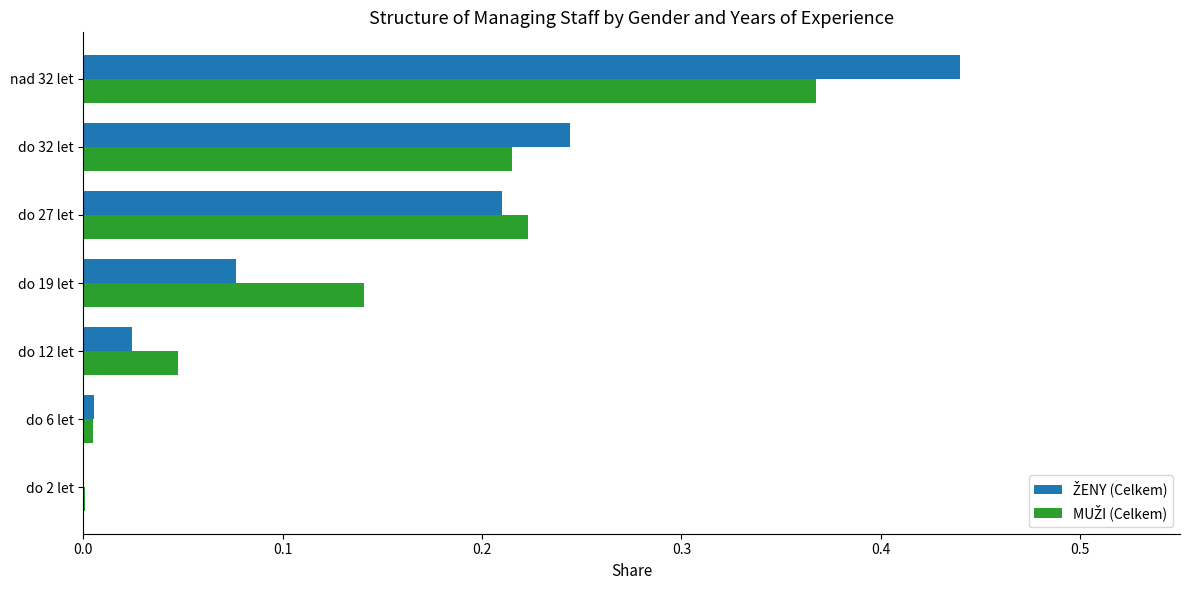

At which category is the sum across all series the highest?

nad 32 let